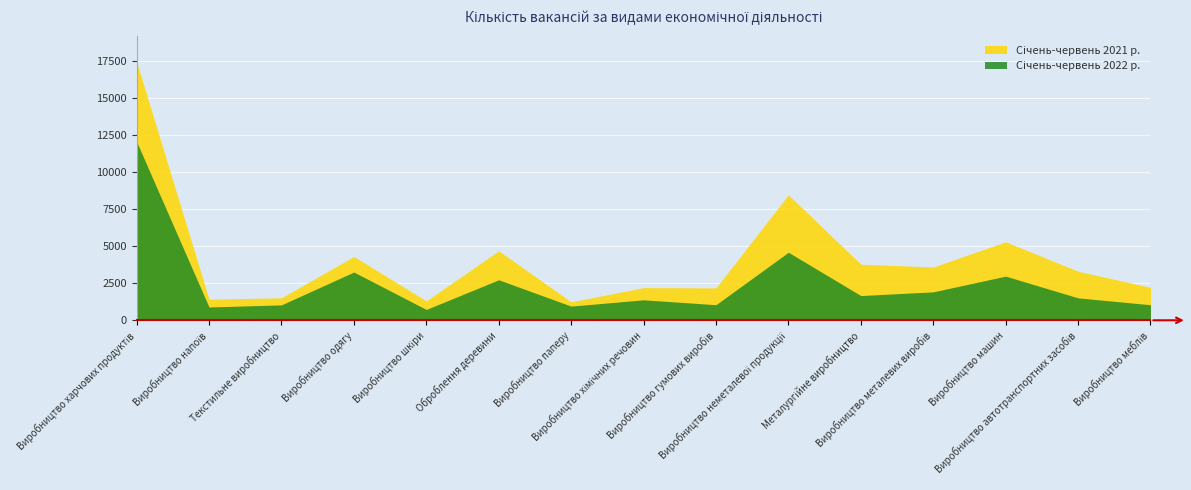

Where does the Січень-червень 2021 р. series first go above 3316?

Виробництво харчових продуктів